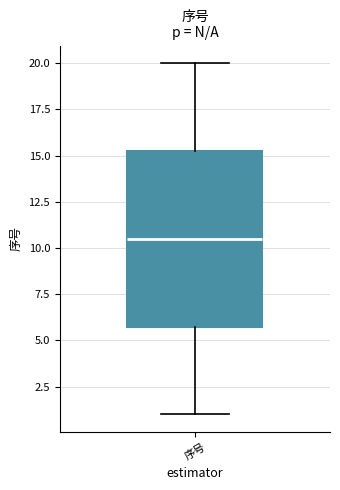

Where does the lower whisker of the box for 序号 end on the y-axis? The values are not printed on the chart, so give them approximately, as read against the axis.

1.0